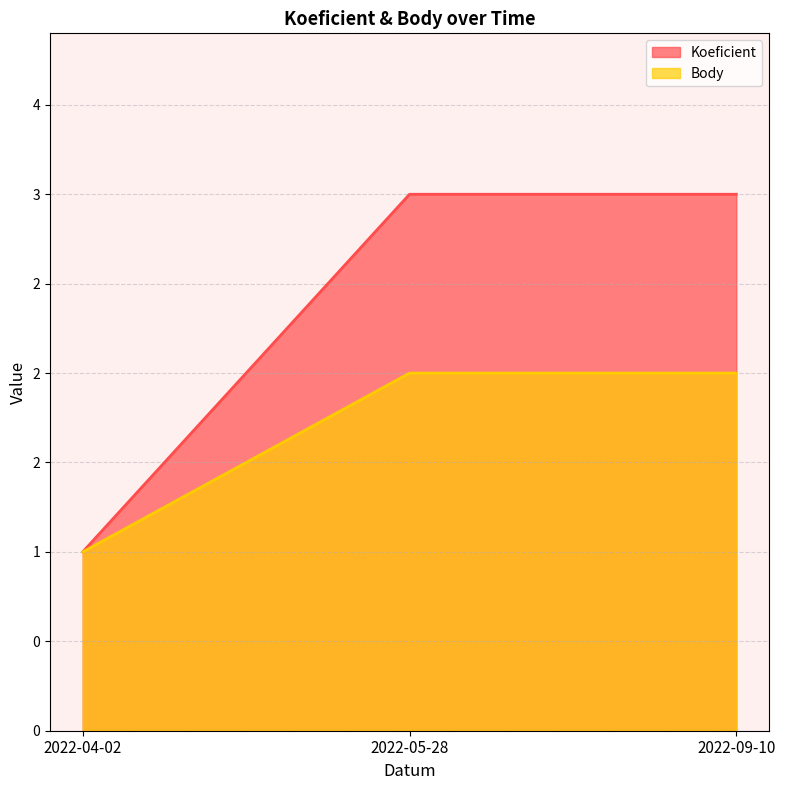

What is the value of the Koeficient point at the 3rd from the left?

3